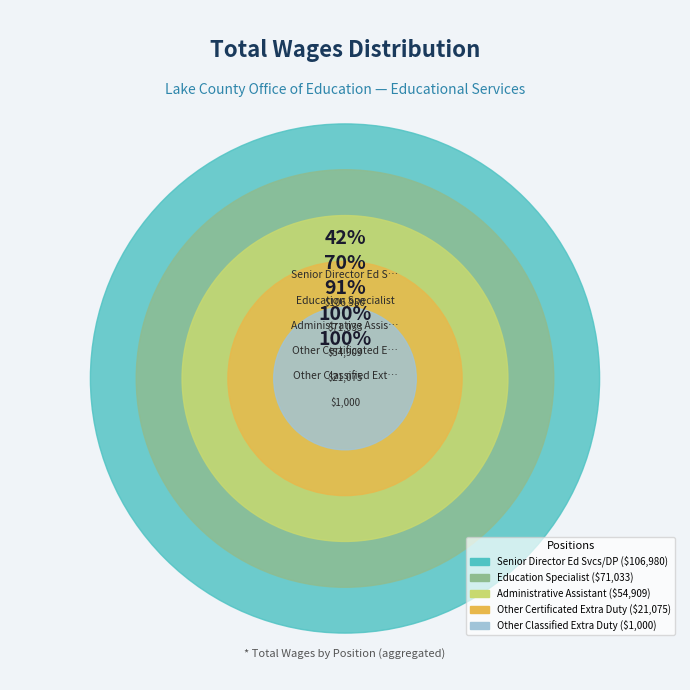

True or false: Senior Director Ed Svcs/DP accounts for 42% of the total.

True